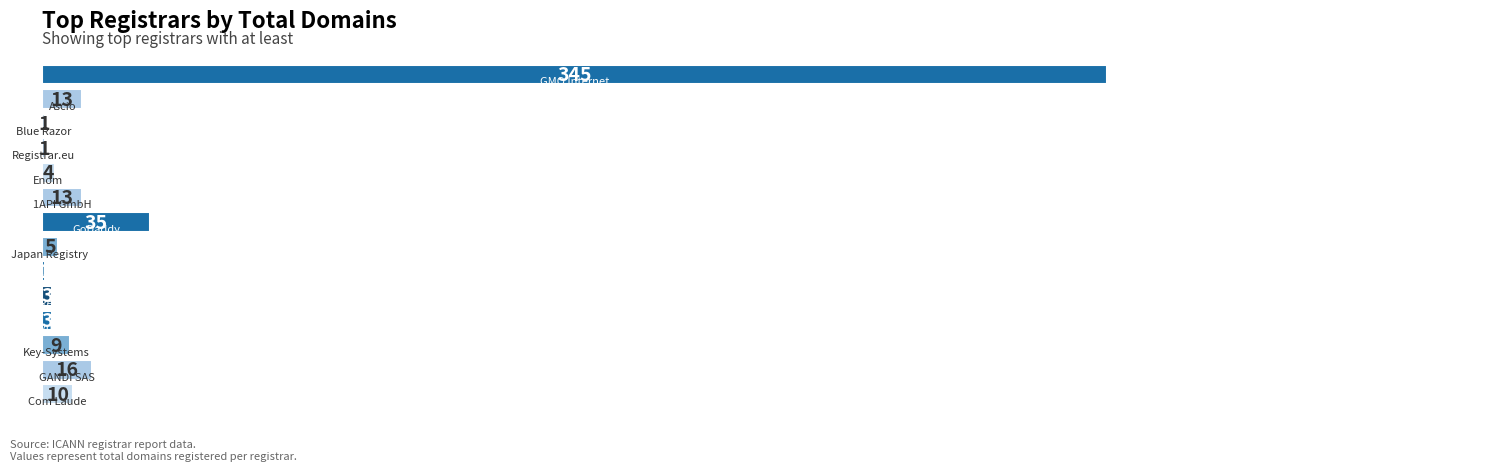

What is the greatest value displayed?

345